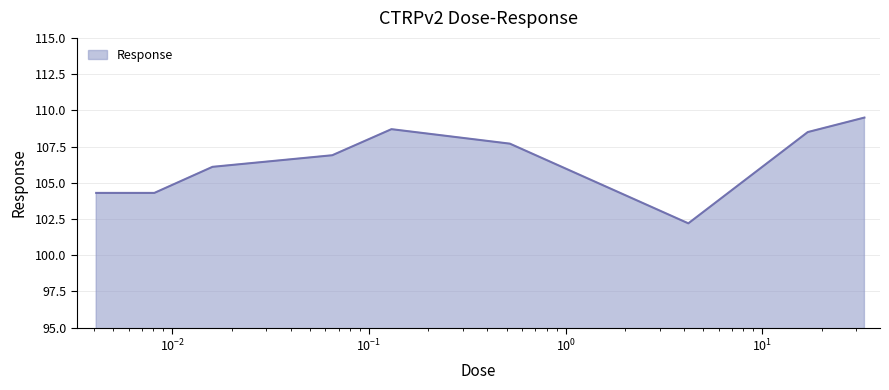

What is the difference between the maximum and minimum values?

7.3